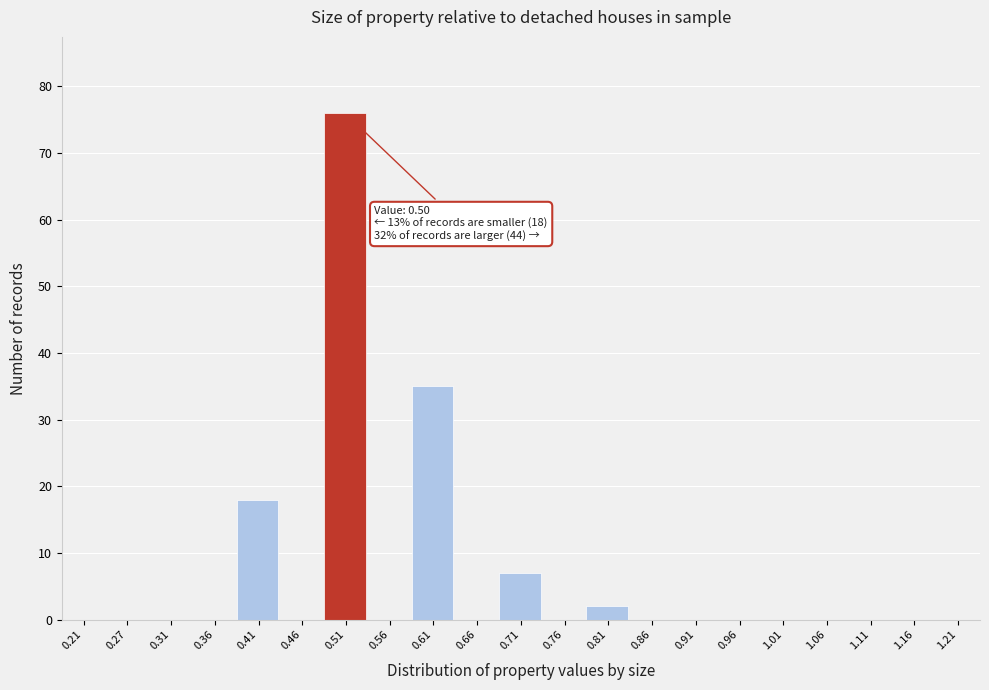

Over which range of the x-axis is the bar tallest?

0.49 to 0.54